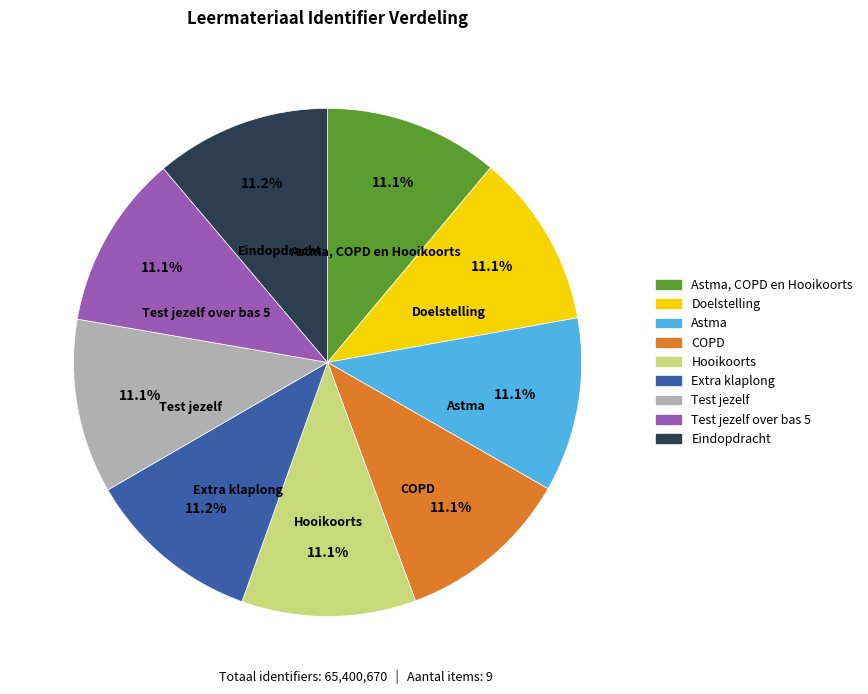

Does any single category account for the majority?

No